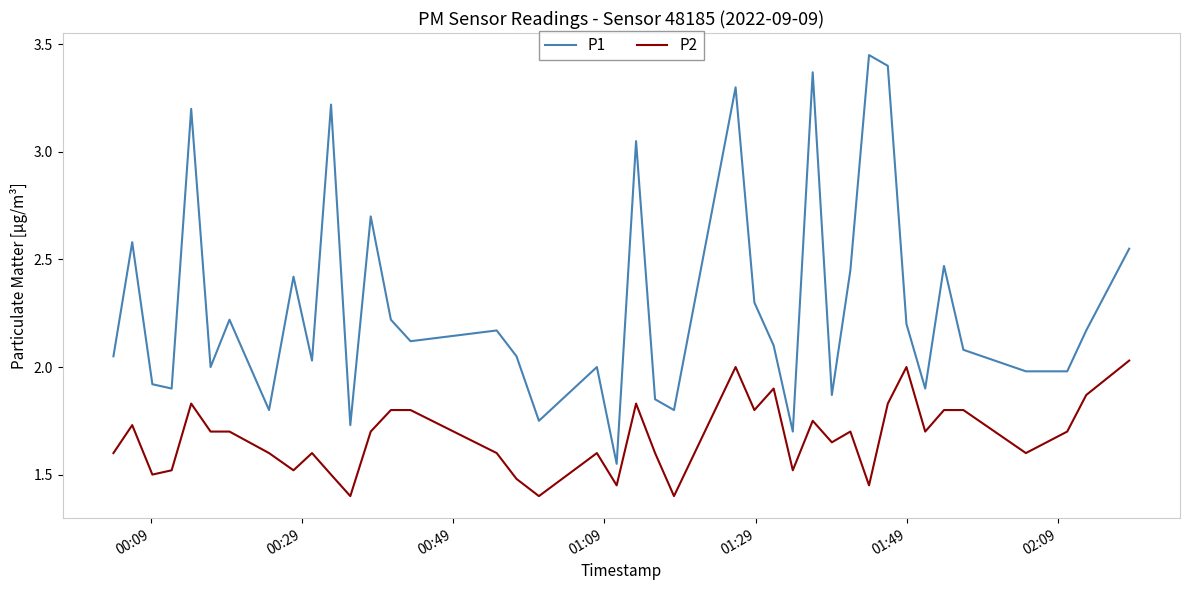

True or false: P1 has more than 0 interior local peaks.

True